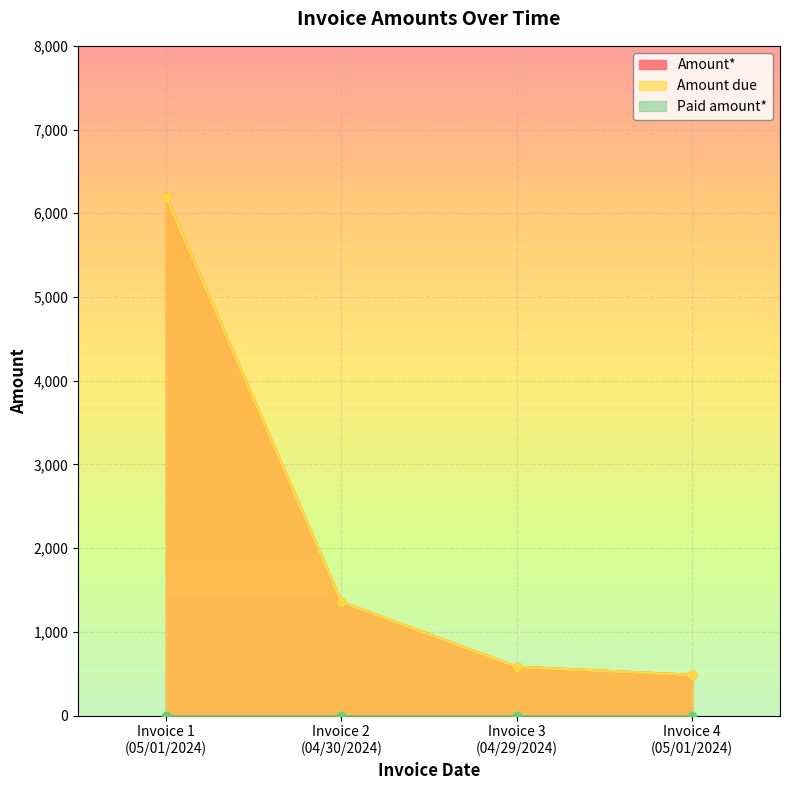

True or false: Amount due and Amount* cross at least once.

False